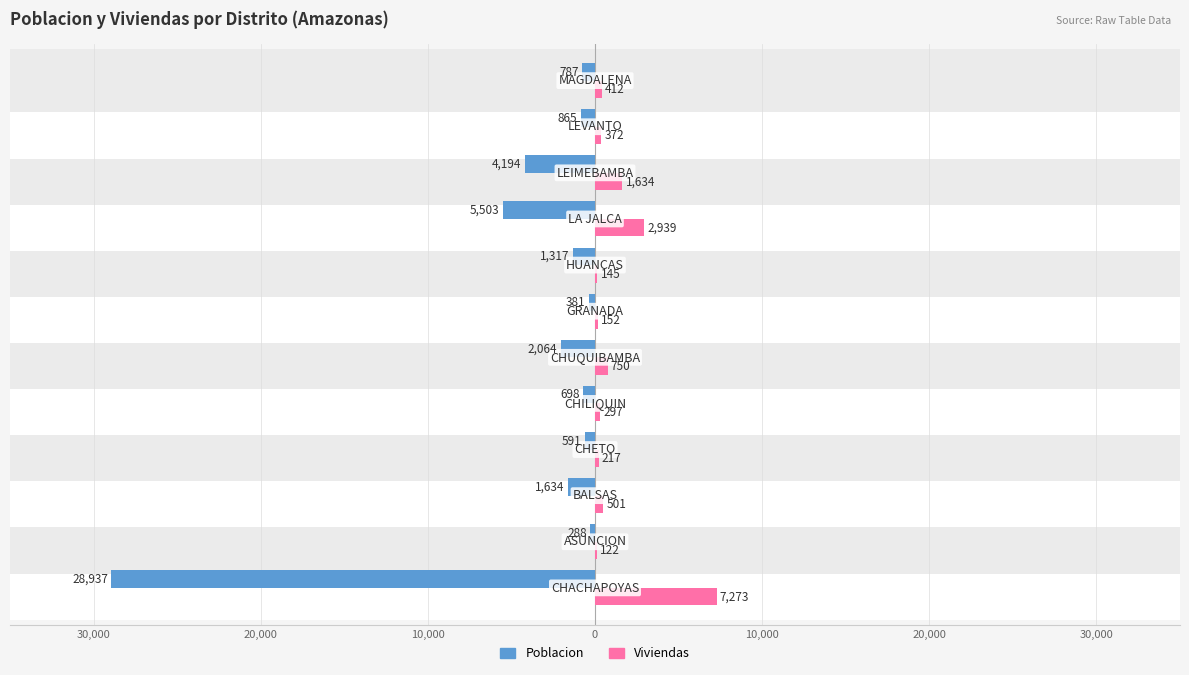

What is the average value of the Poblacion series?

-3938